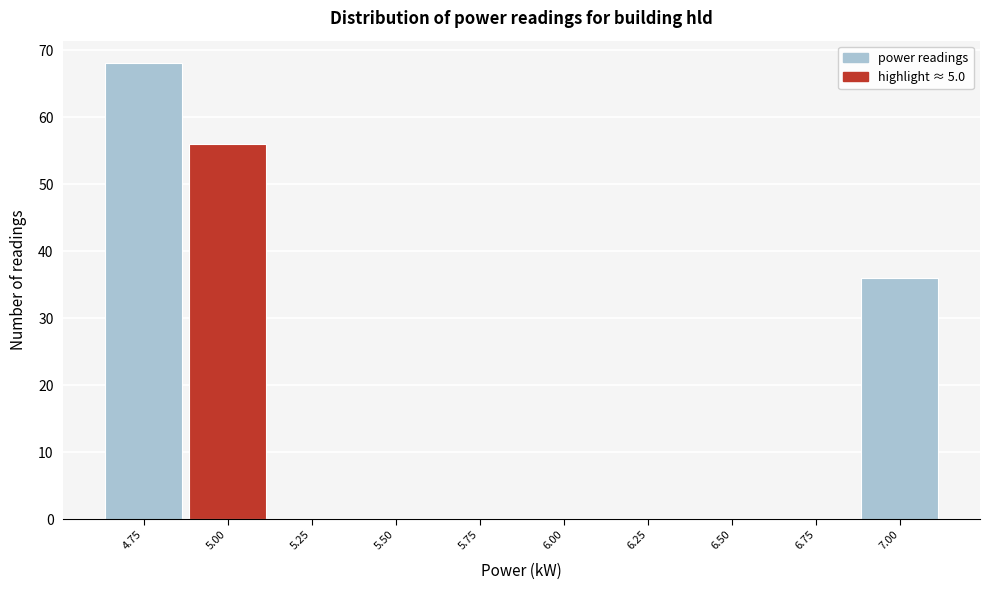

Reading right to left, list all the values displayed in this chart.

7.00=36	6.75=0	6.50=0	6.25=0	6.00=0	5.75=0	5.50=0	5.25=0	5.00=56	4.75=68